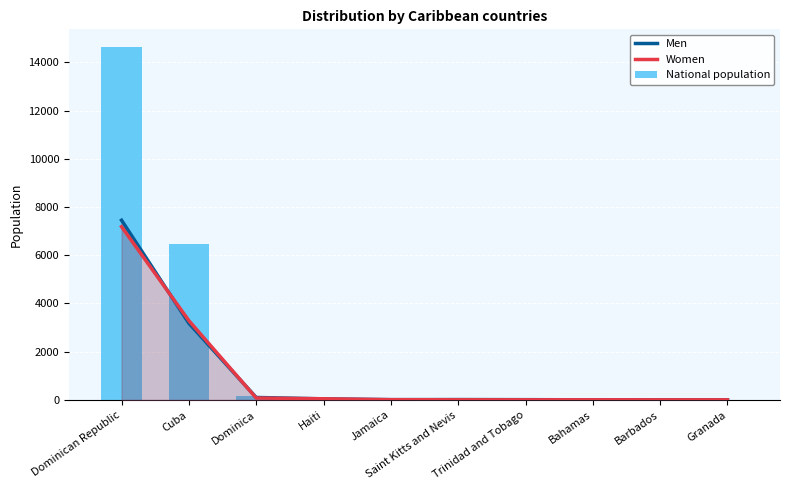

Which label corresponds to the smallest value in the chart?

Barbados